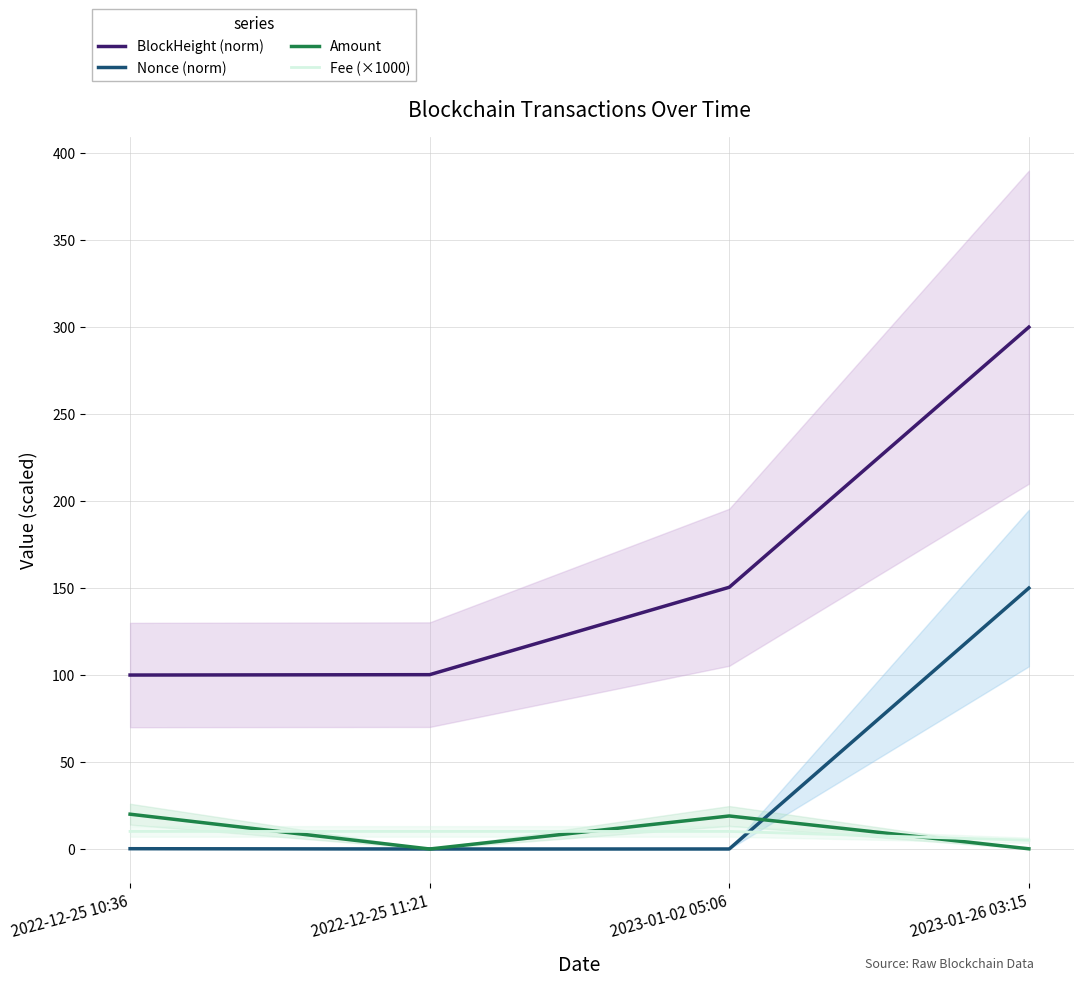

What are all the series names shown in the legend?

BlockHeight (norm), Nonce (norm), Amount, Fee (×1000)